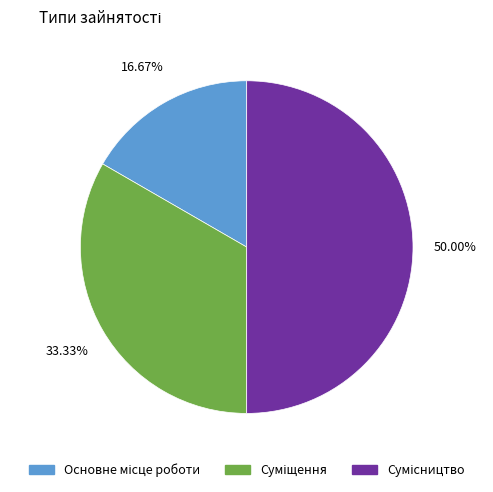

Count the number of slices in the pie.

3